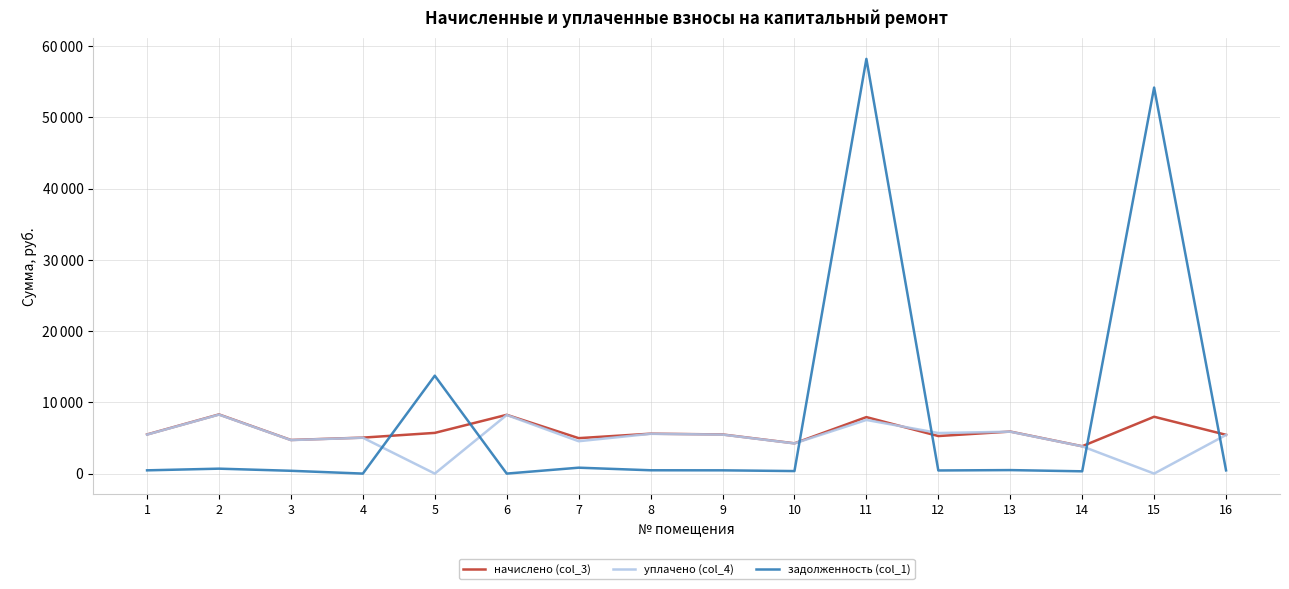

Is it true that начислено (col_3) equals 8503.6 at 9?

False